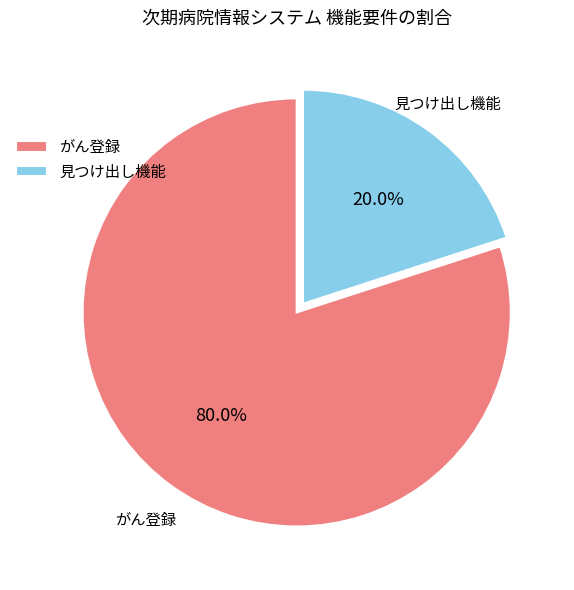

Rank the categories by value from highest to lowest.

がん登録, 見つけ出し機能